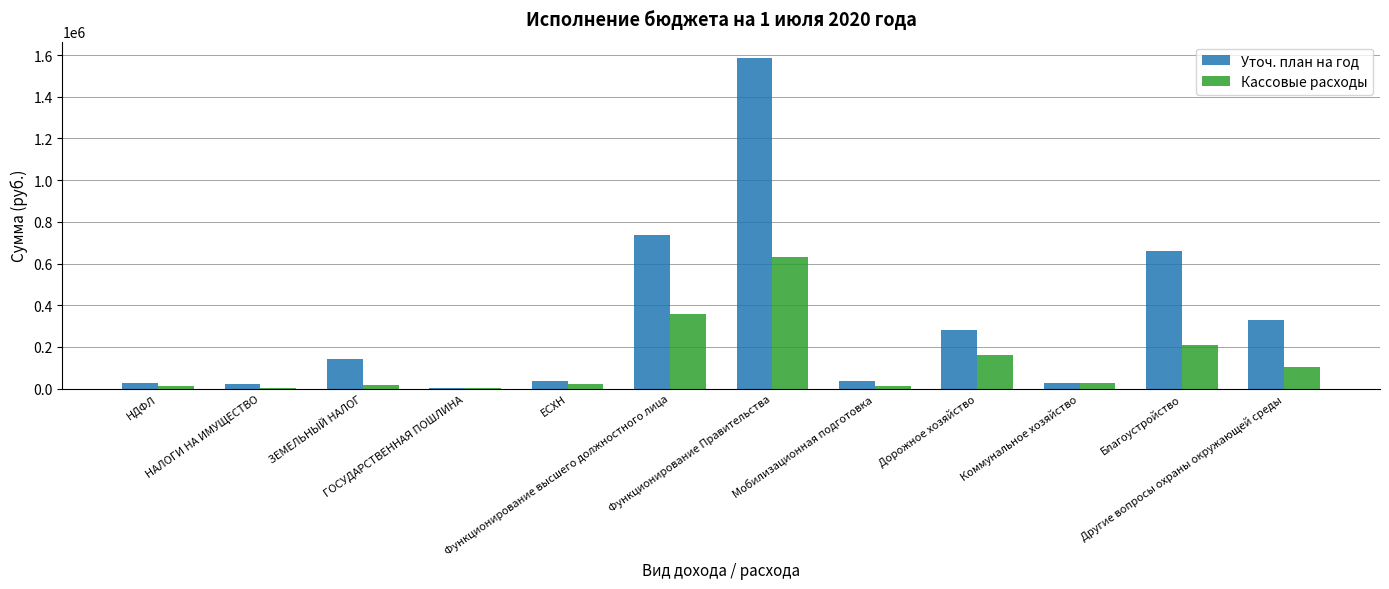

What is the highest value of the Уточ. план на год series?

1584900.0